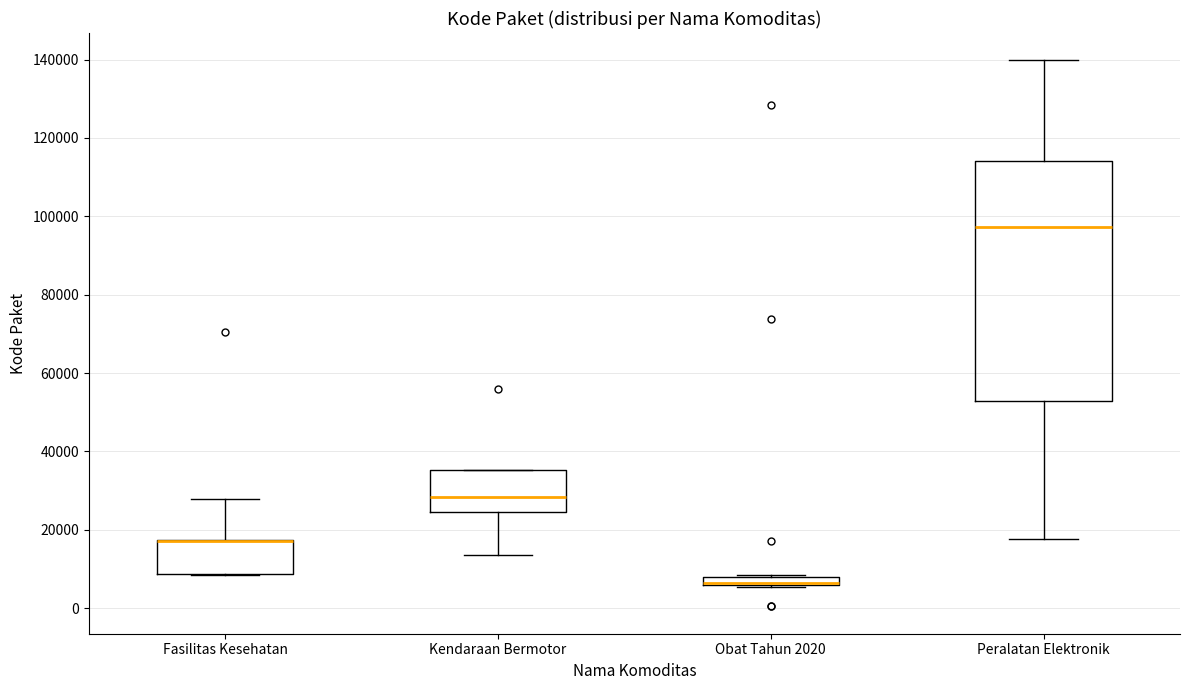

Where does the upper whisker of the box for Peralatan Elektronik end on the y-axis? The values are not printed on the chart, so give them approximately, as read against the axis.

140000